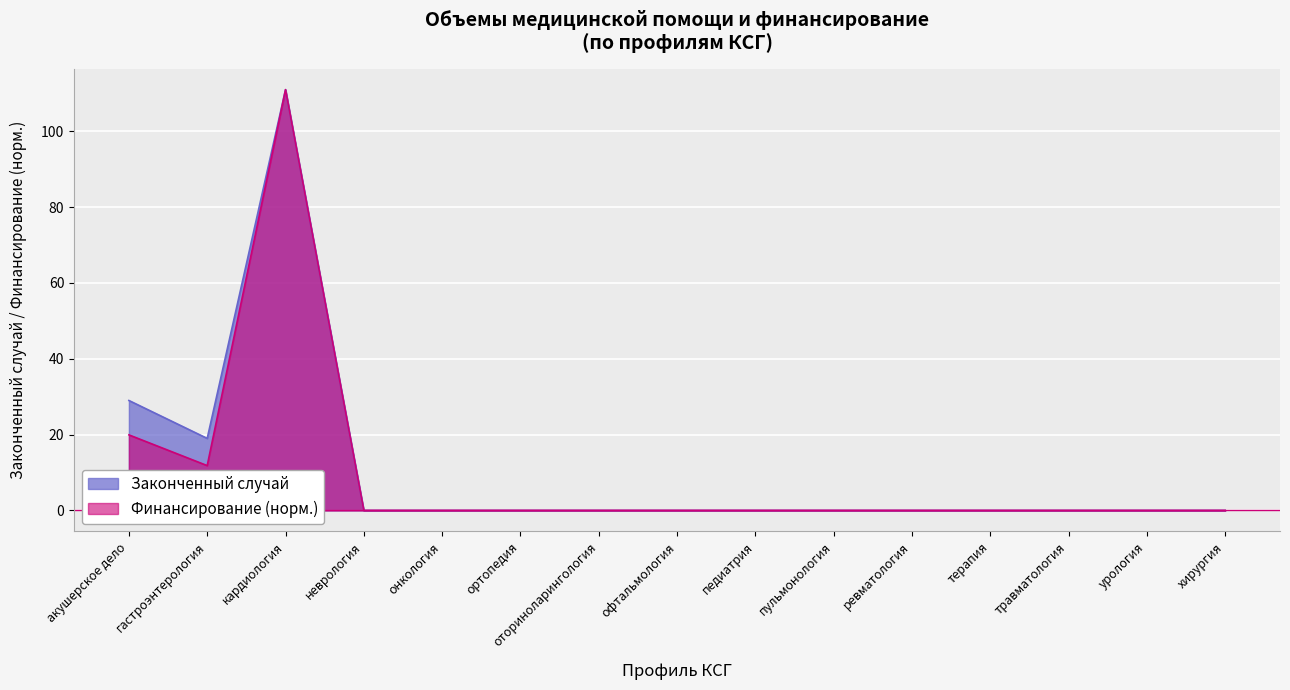

How many values in Финансирование, руб. are above zero?

3